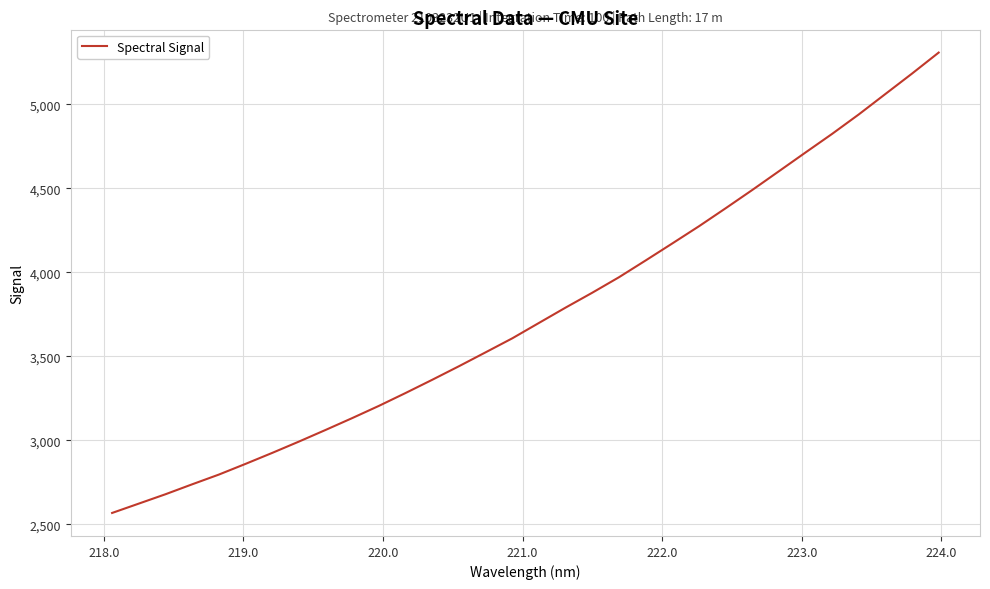

What is the difference between the maximum and minimum values?

2740.3